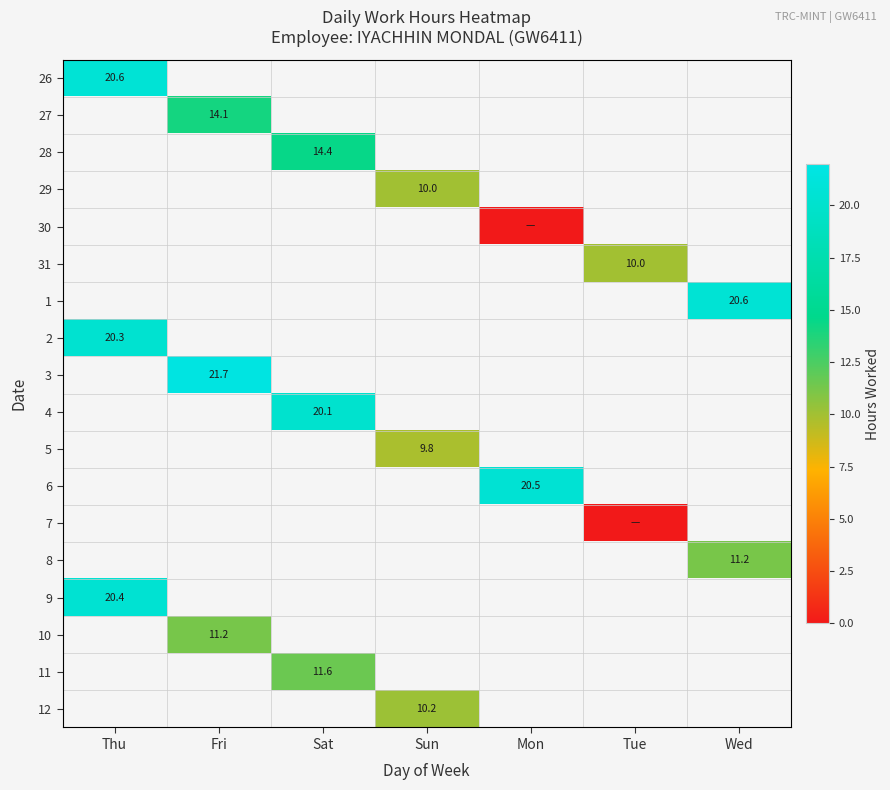

Which has a higher value, Thu or Fri?

Fri